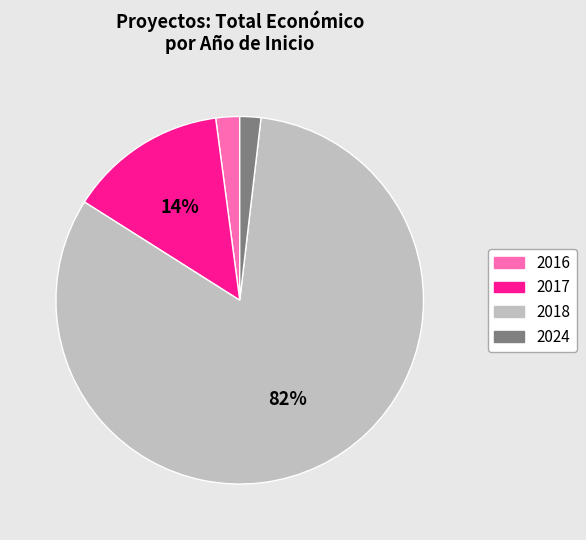

What is the largest slice in the pie chart?

2018